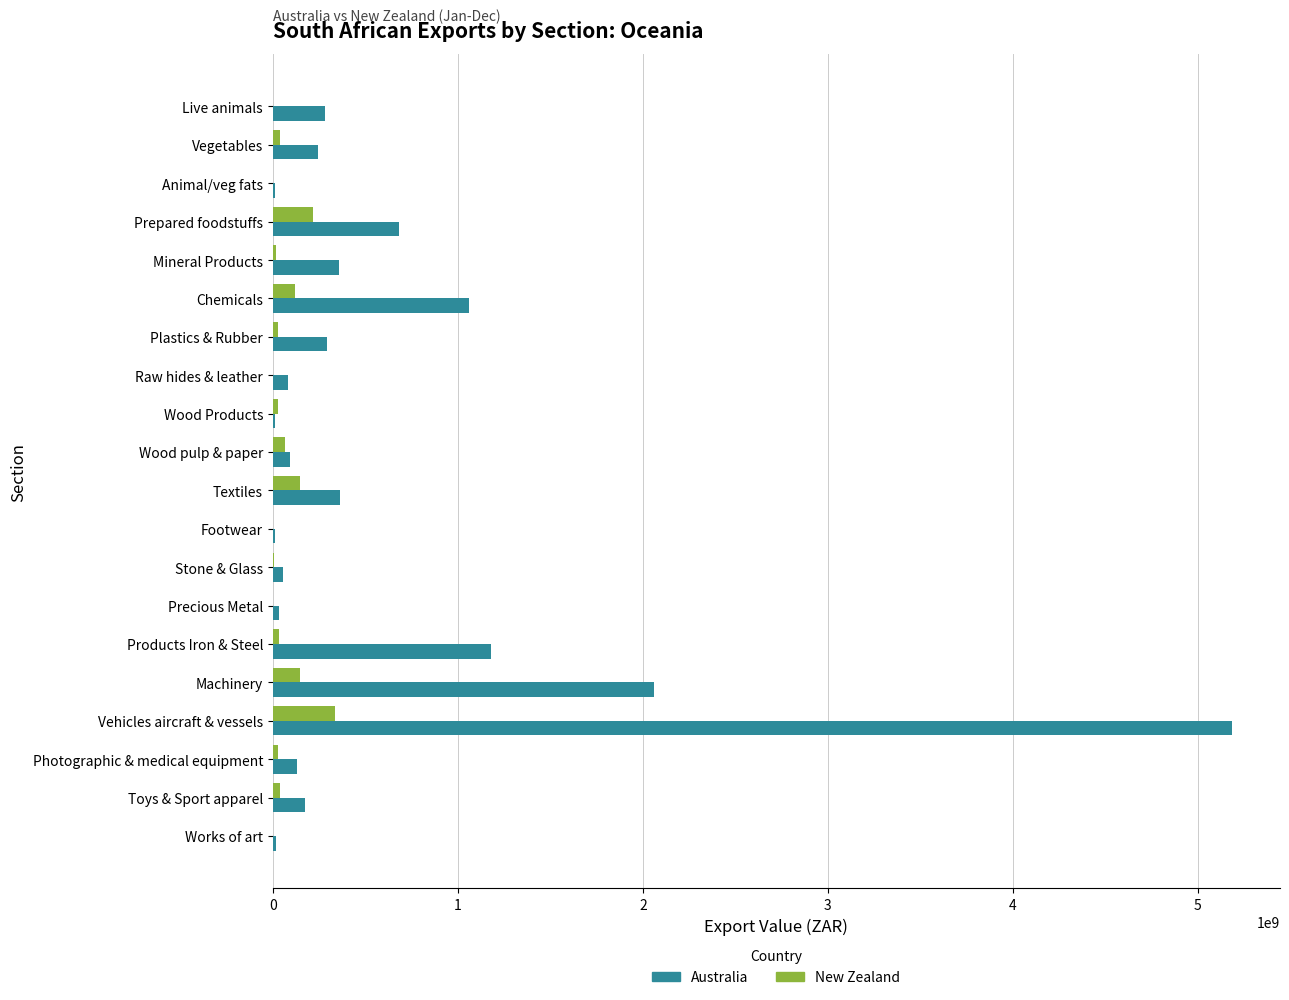

What is the sum of all Australia values?

12344627637